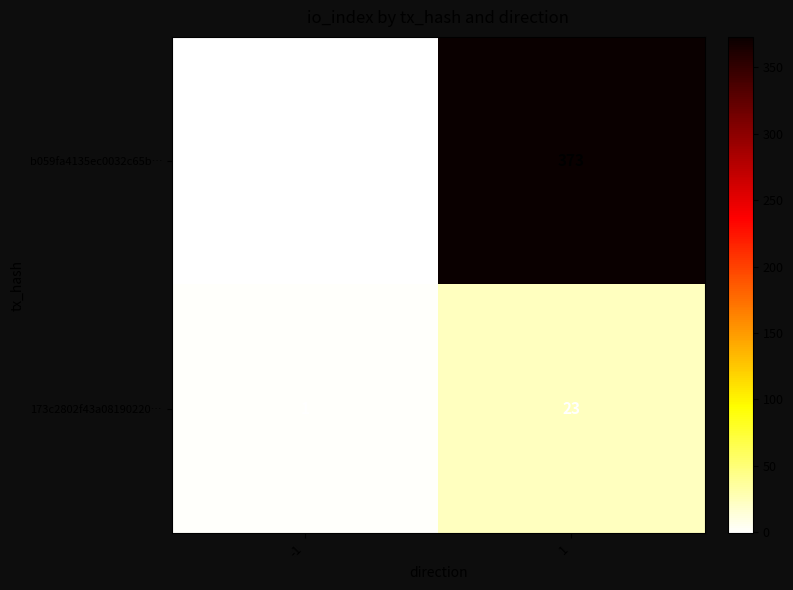

How many values in b059fa4135ec0032c65b… are above zero?

1